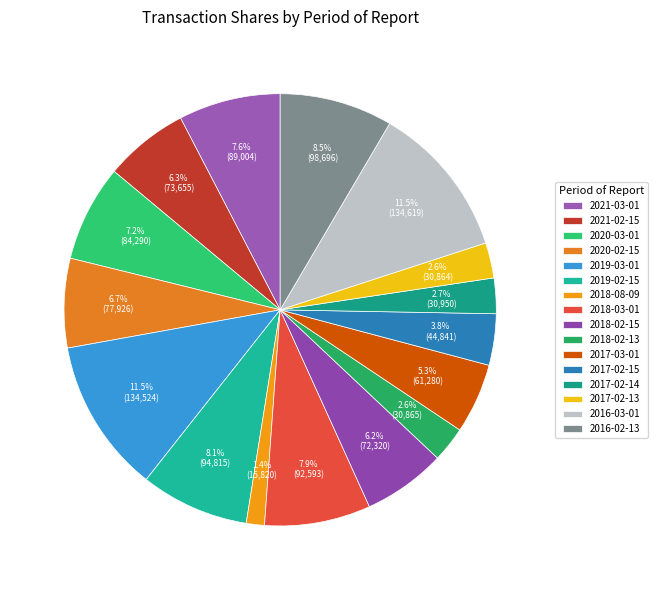

True or false: 2021-03-01 accounts for 8% of the total.

True